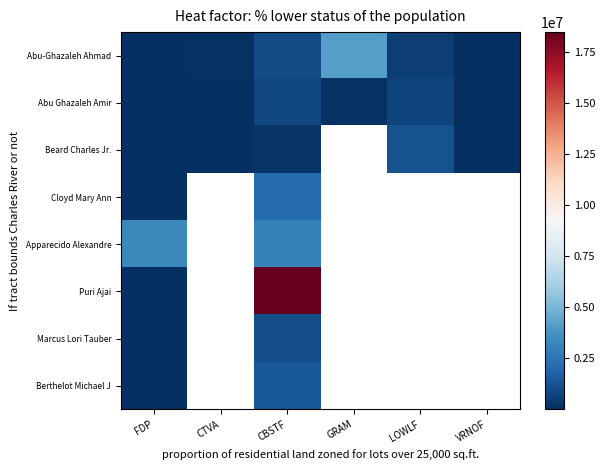

What is the difference between the maximum and minimum values in the Beard Charles Jr. series?

1201297.0